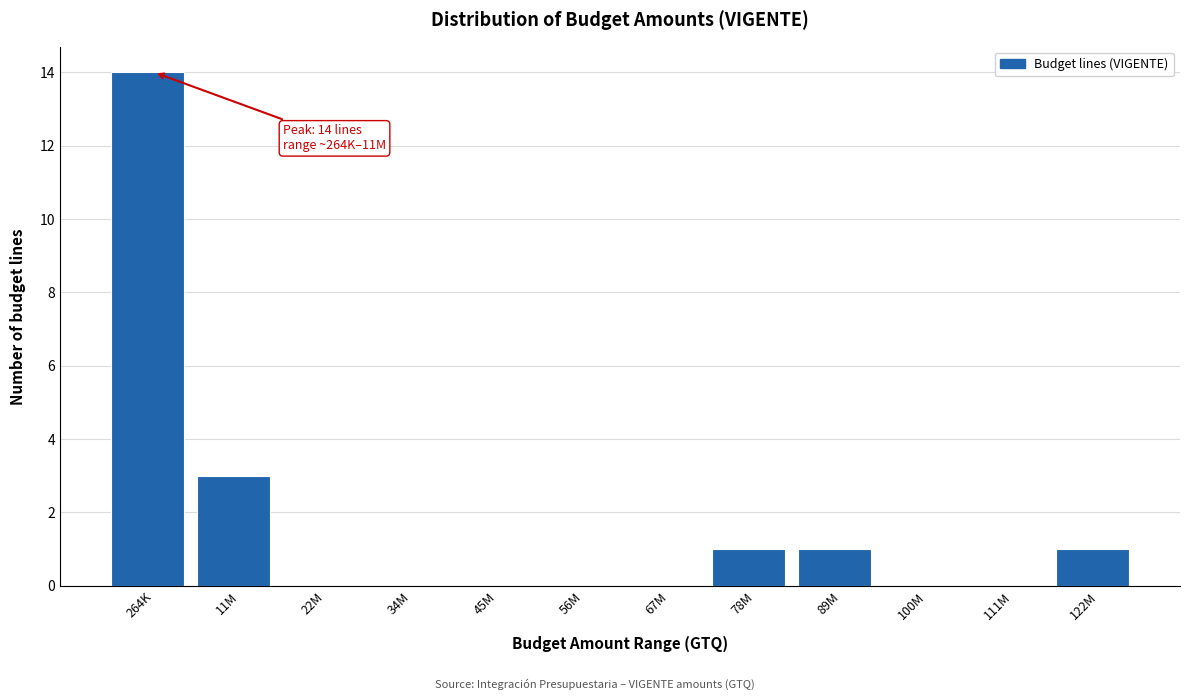

Reading right to left, list all the values displayed in this chart.

122M=1	111M=0	100M=0	89M=1	78M=1	67M=0	56M=0	45M=0	34M=0	22M=0	11M=3	264K=14